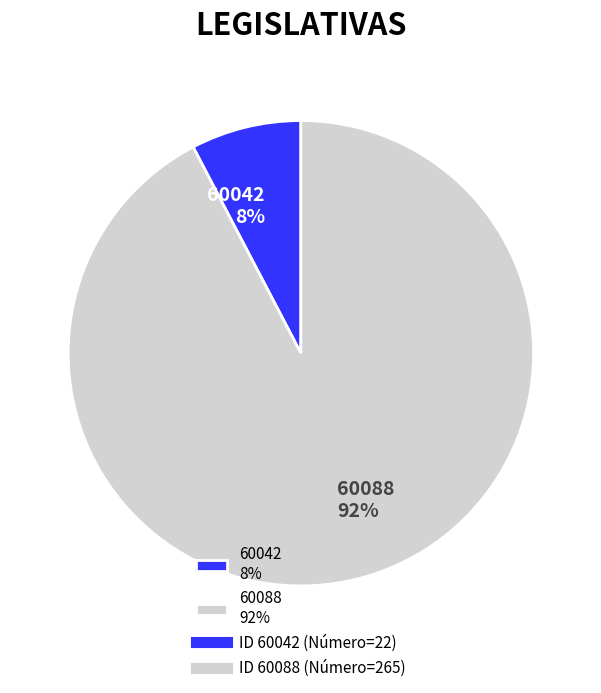

Rank the categories by value from highest to lowest.

60088, 60042